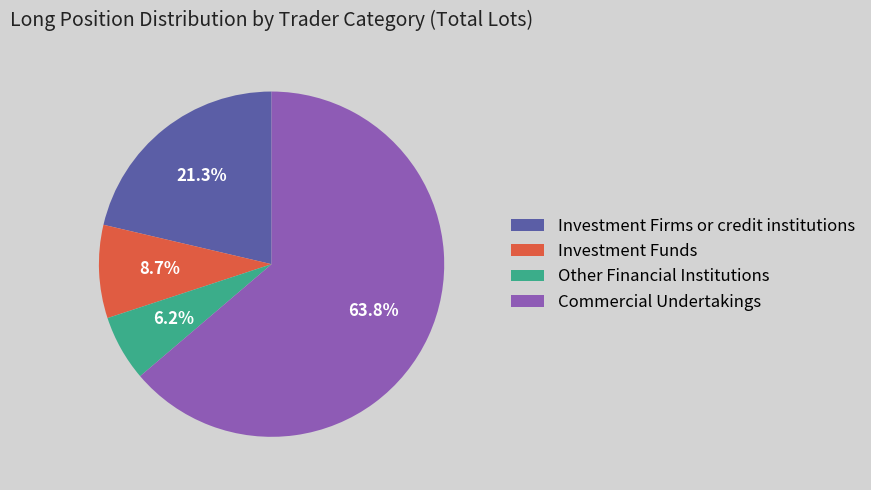

What is the largest slice in the pie chart?

Commercial Undertakings